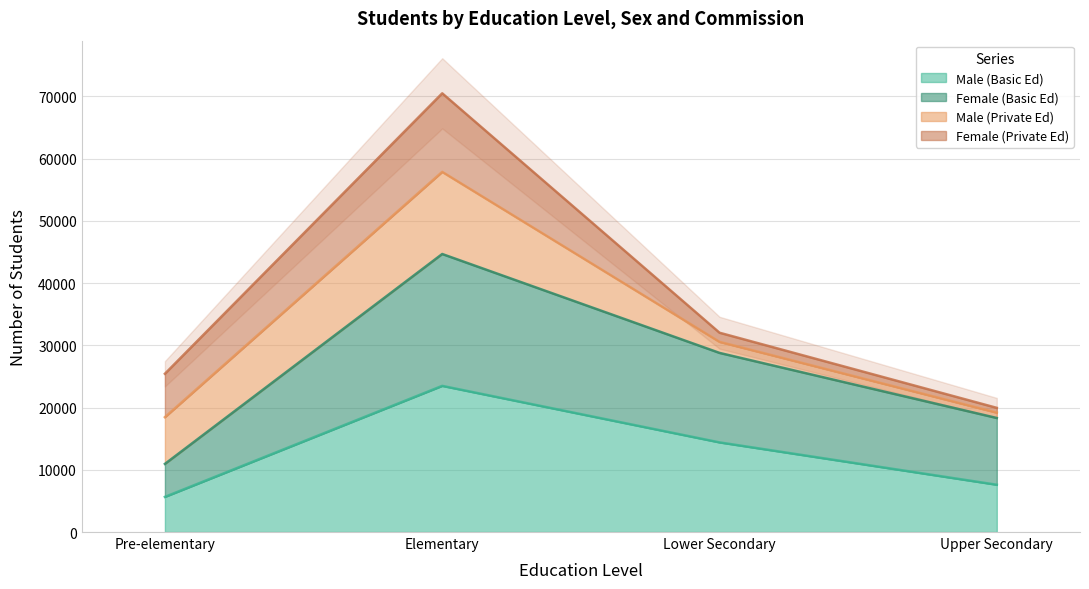

Rank the categories by Male (Basic Ed) value from lowest to highest.

Pre-elementary, Upper Secondary, Lower Secondary, Elementary